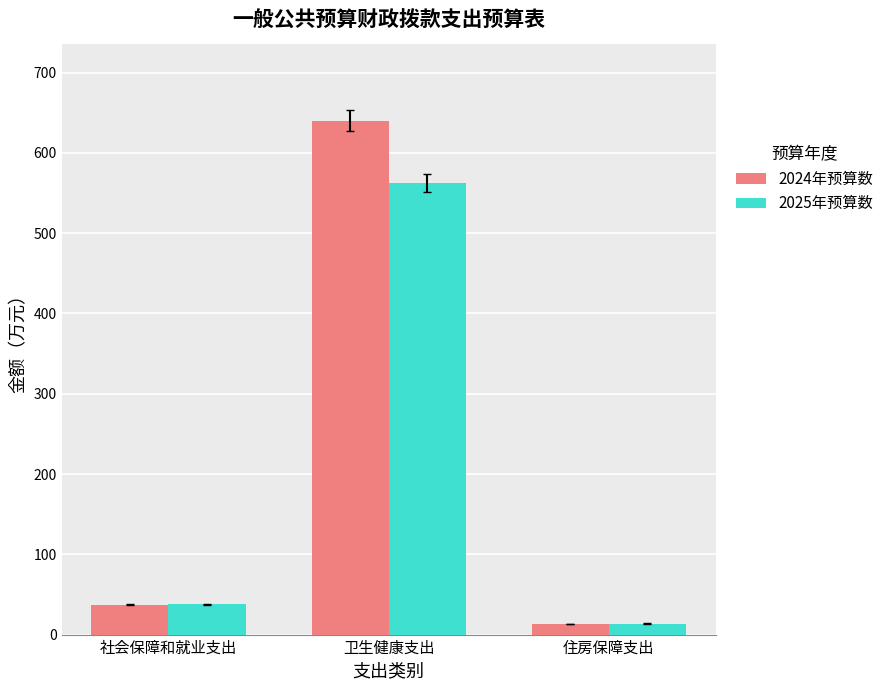

Which category has the lowest value in the 2025年预算数 series?

住房保障支出